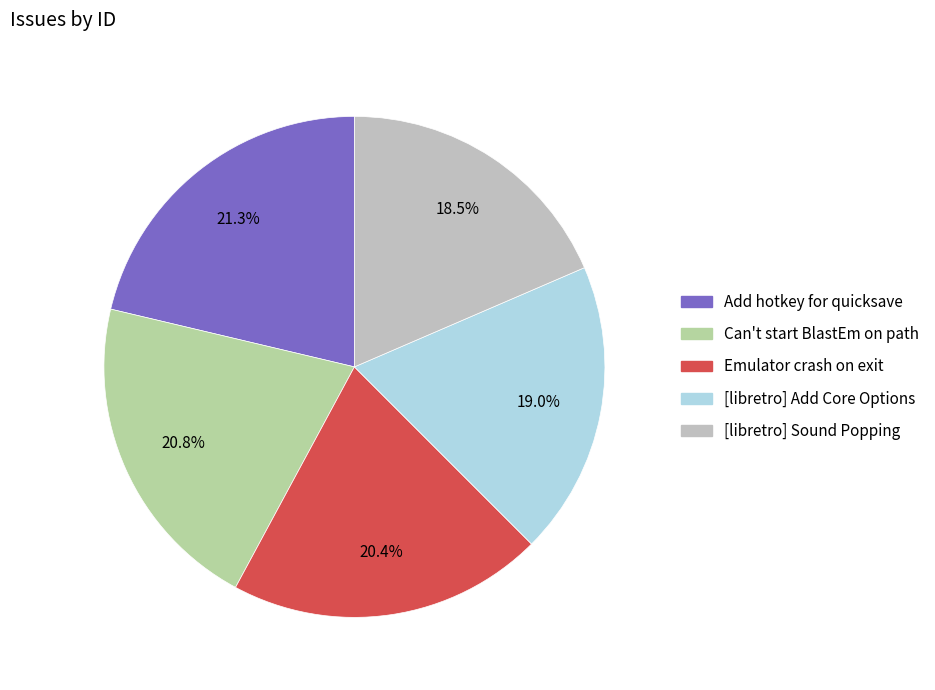

How many segments does this pie chart have?

5